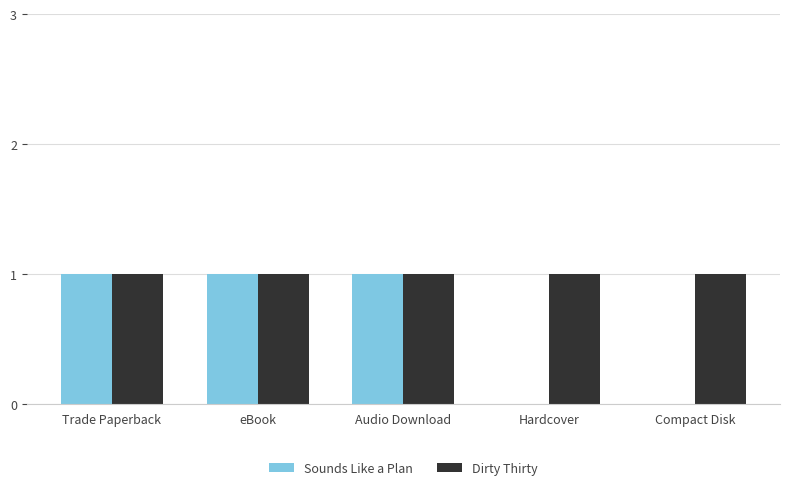

Is the value of Dirty Thirty at Compact Disk greater than the value of Sounds Like a Plan at Compact Disk?

Yes